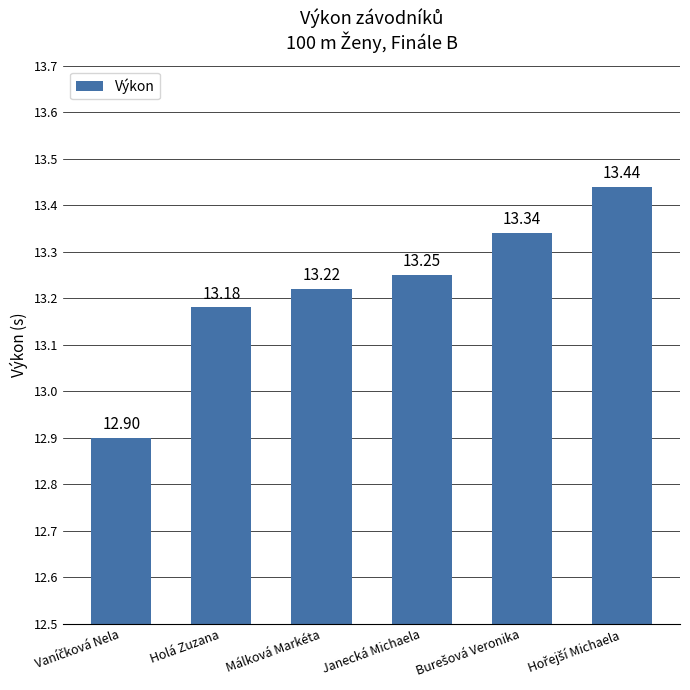

What is the label of the 4th bar from the right?

Málková Markéta